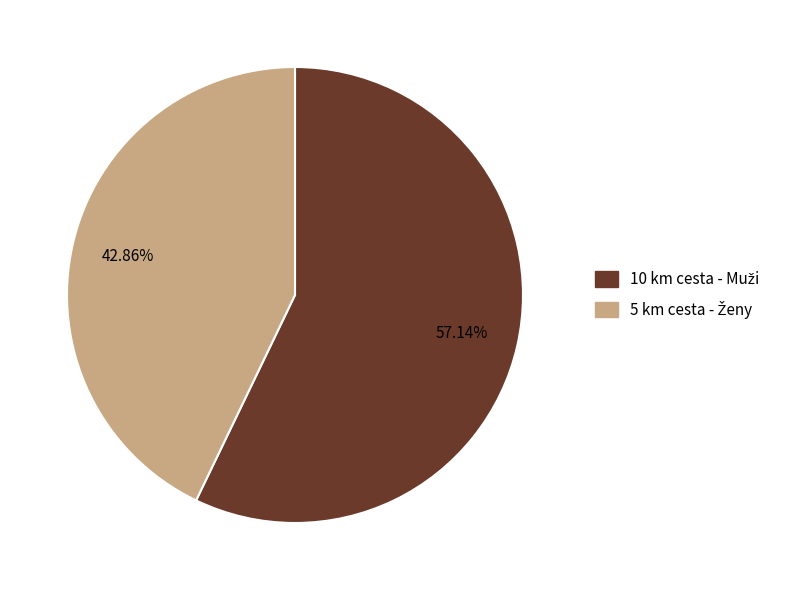

How many slices are in this pie chart?

2